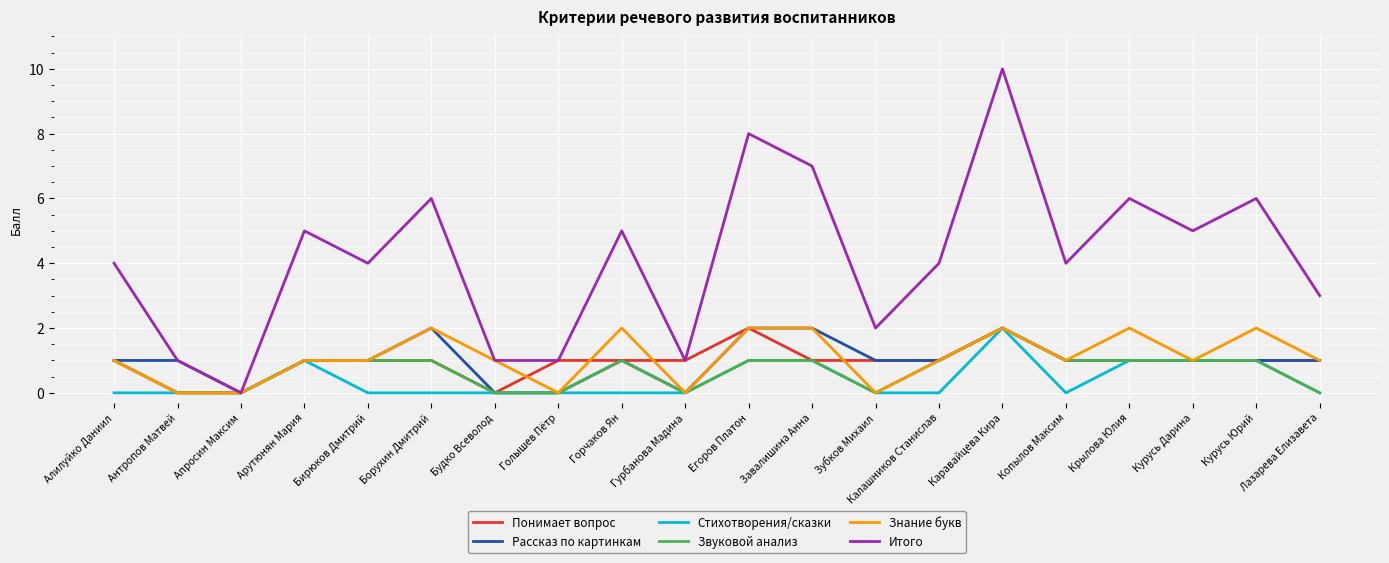

The value of Стихотворения/сказки at Бирюков Дмитрий is 0. True or false?

True